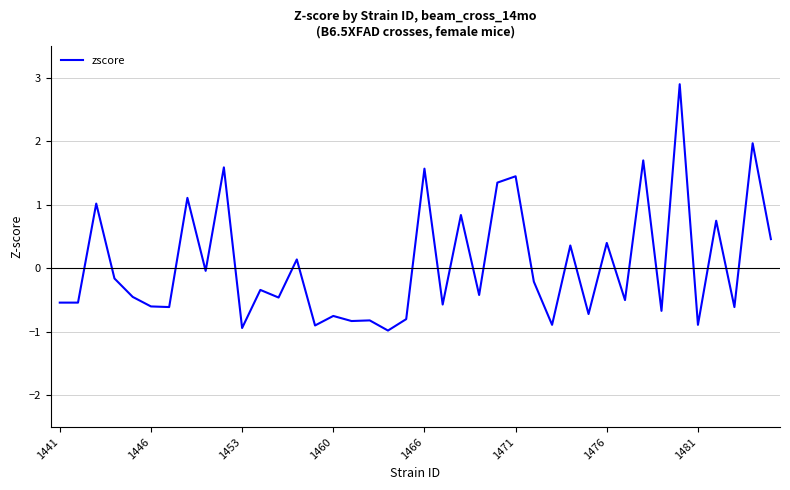

What is the difference between the maximum and minimum values?

3.9